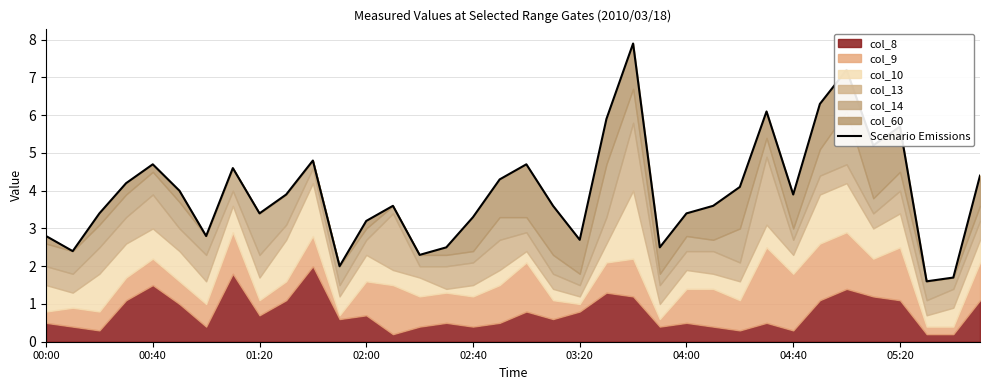

How many lines are shown in the chart?

1